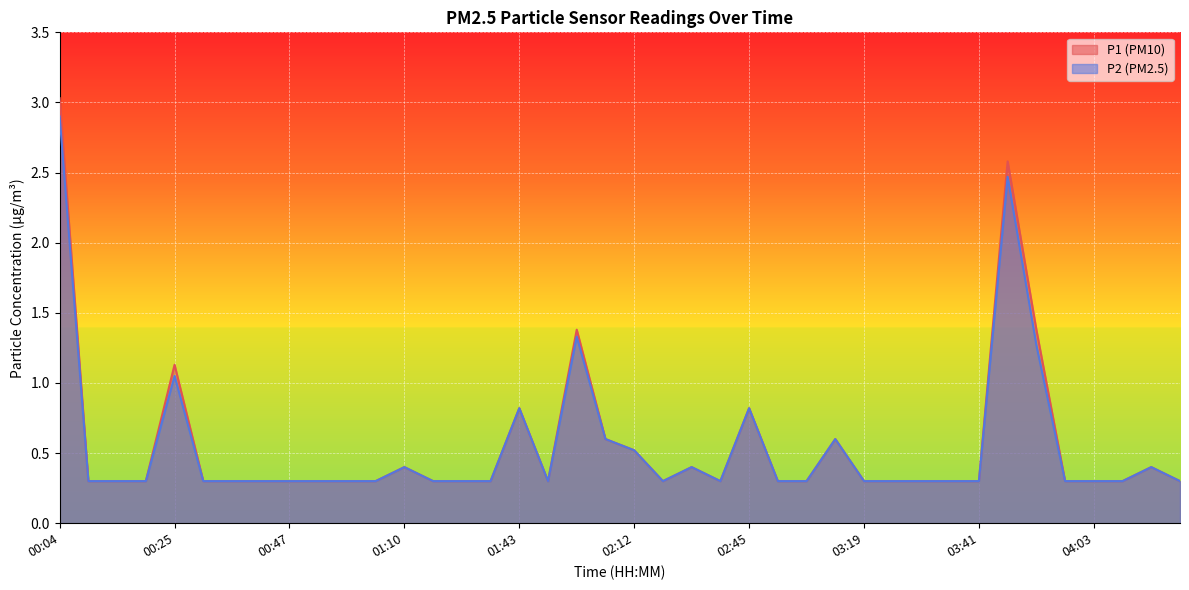

Rank the series at 01:15 from highest to lowest value.

P1, P2